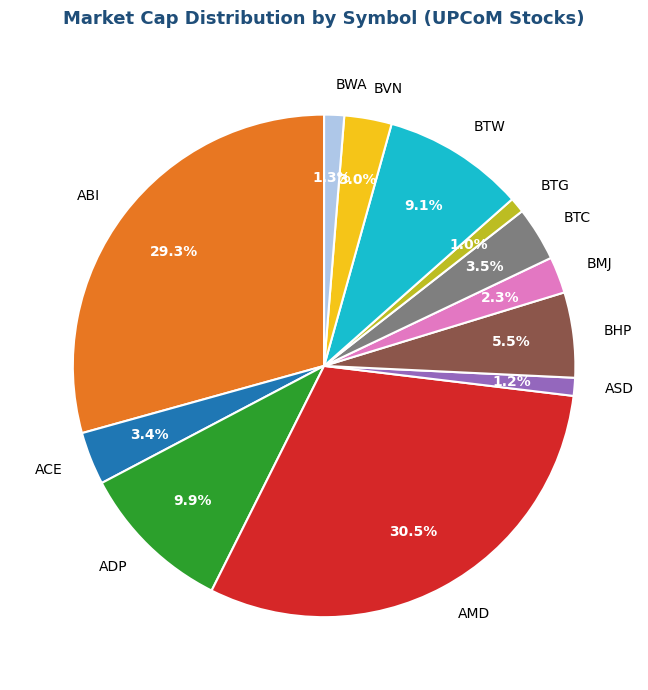

What percentage is the BTG slice, to the nearest percent?

1%